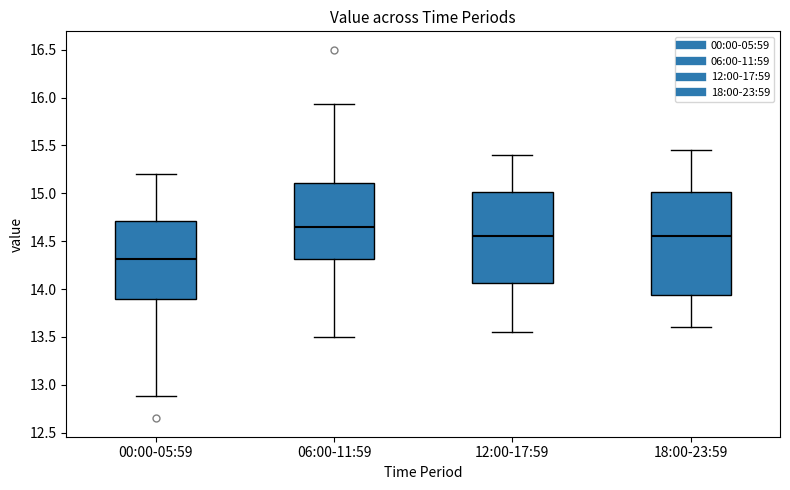

Which box's median line is the highest?

06:00-11:59